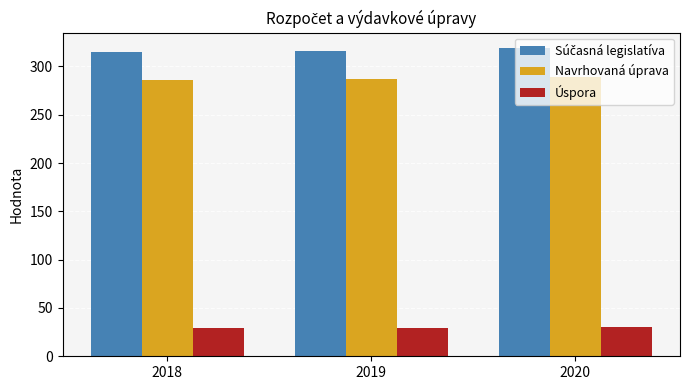

What is the greatest value displayed?

319